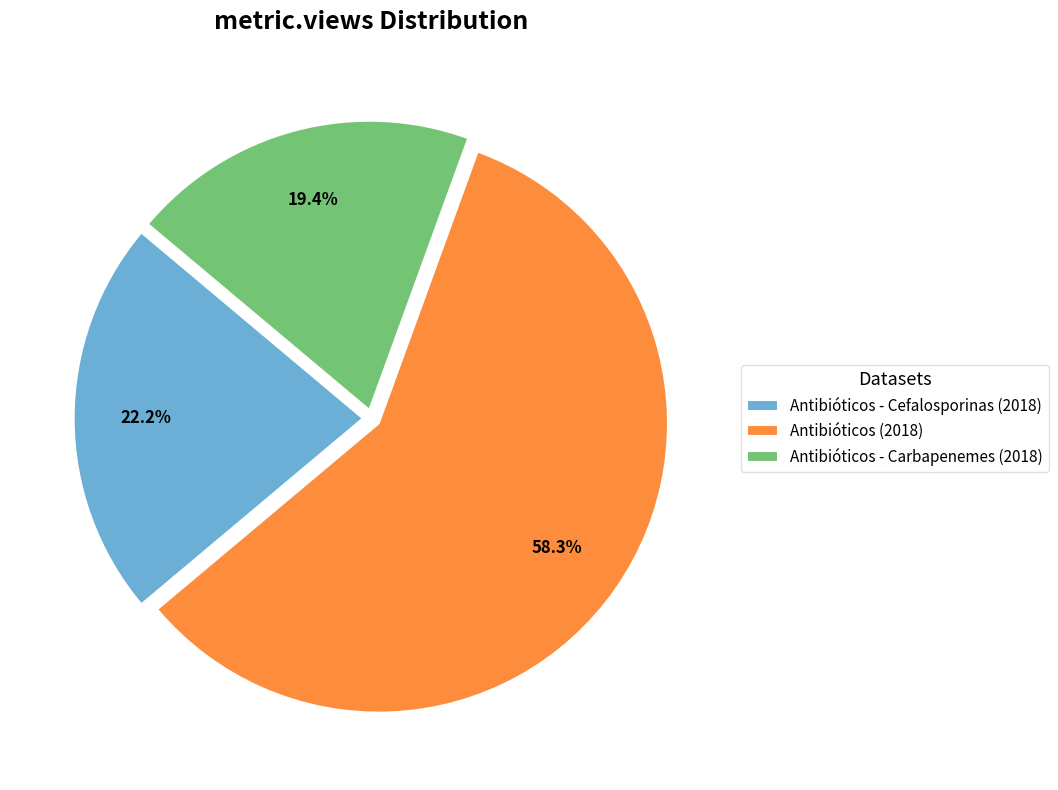

What is the smallest slice in the pie chart?

Antibióticos - Carbapenemes (2018)